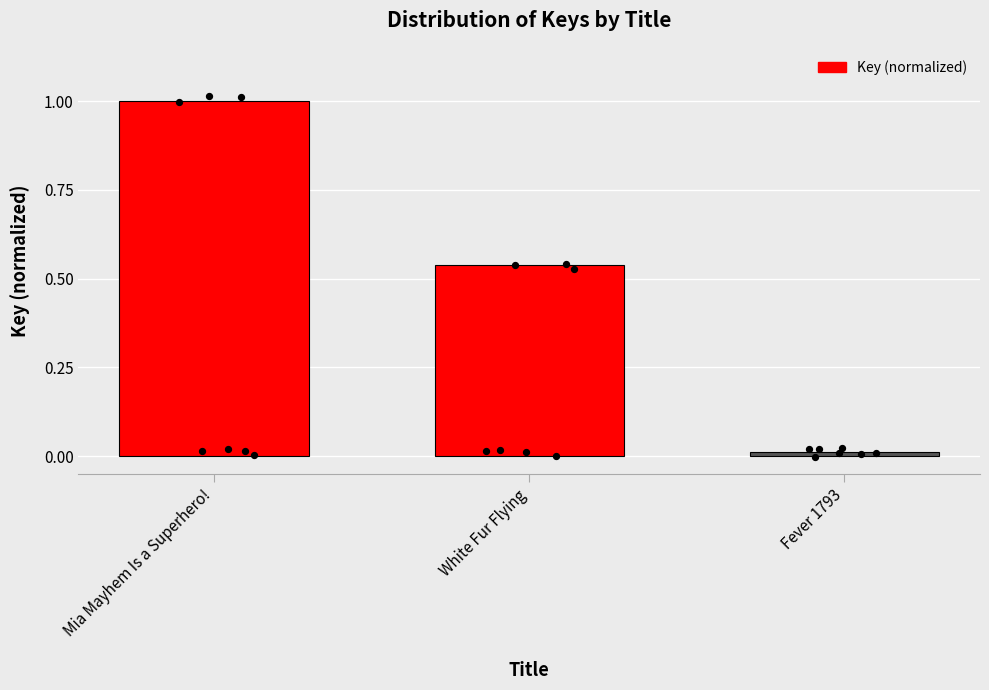

What is the change in value from White Fur Flying to Fever 1793?

-0.5